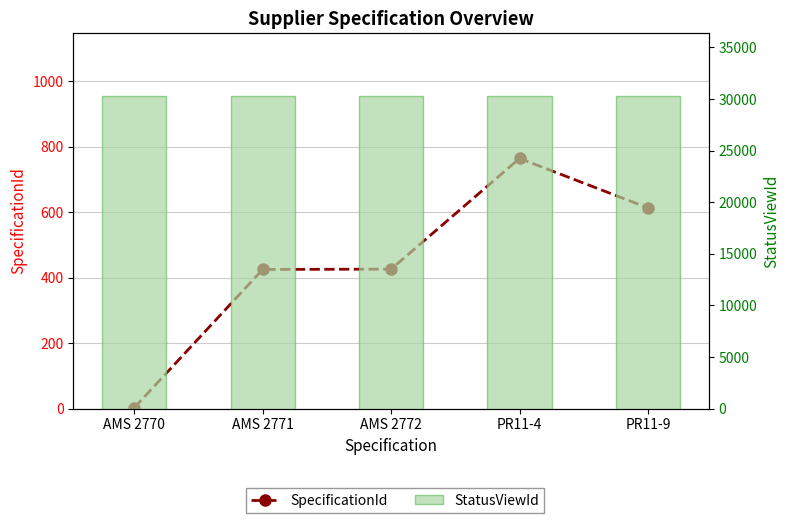

At which label does StatusViewId reach its peak?

PR11-9